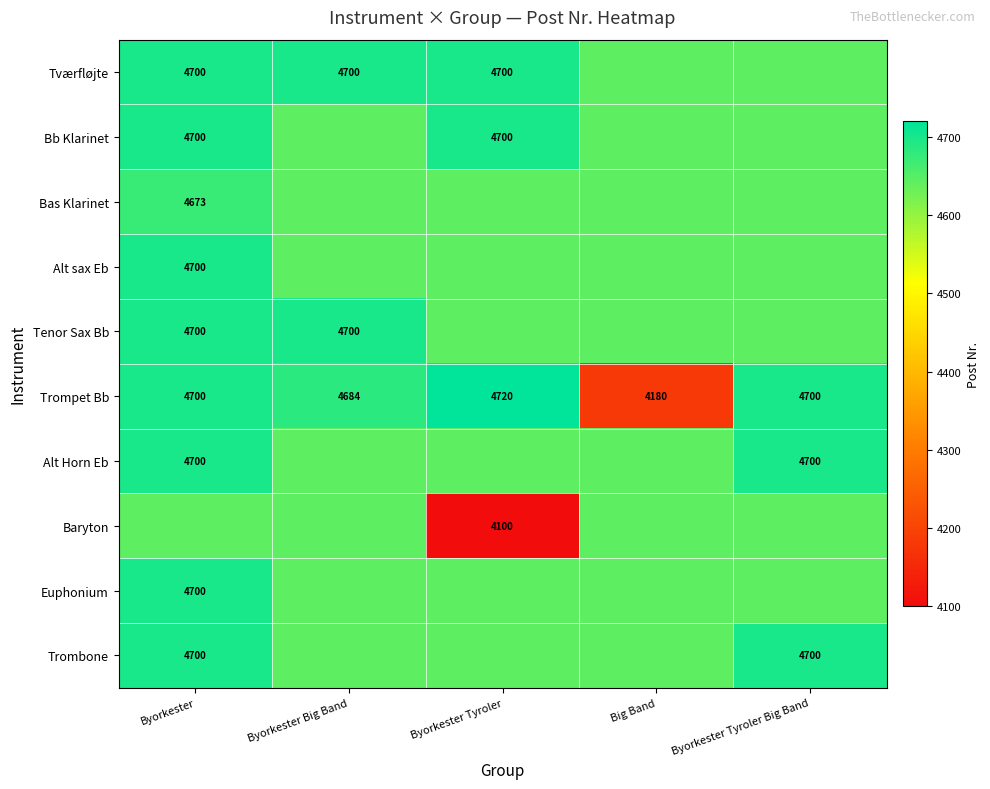

True or false: Bas Klarinet has a value of 2396.4 at Byorkester.

False